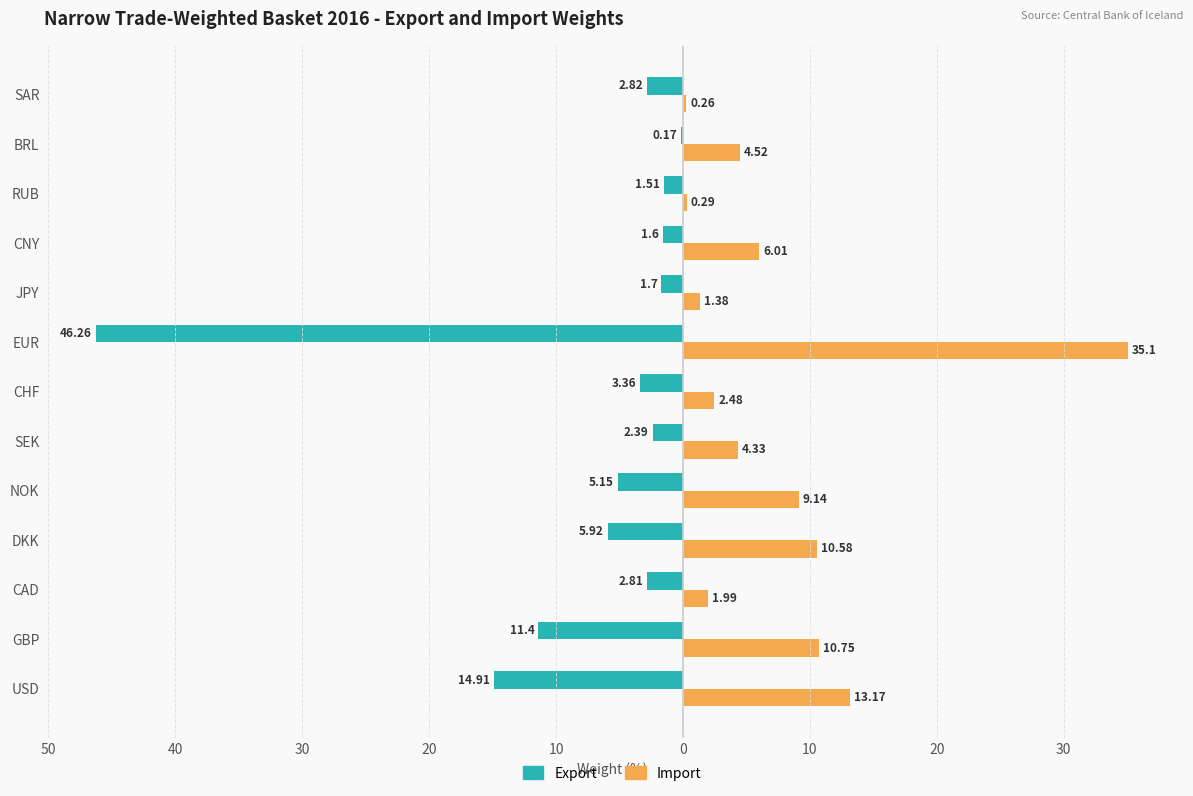

Rank the series by their maximum value, from highest to lowest.

Import, Export